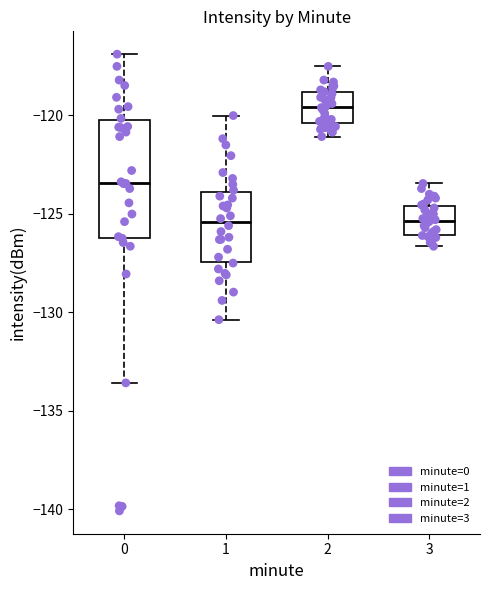

Where does the upper whisker of the box at x = 3 end on the y-axis? The values are not printed on the chart, so give them approximately, as read against the axis.

-123.5